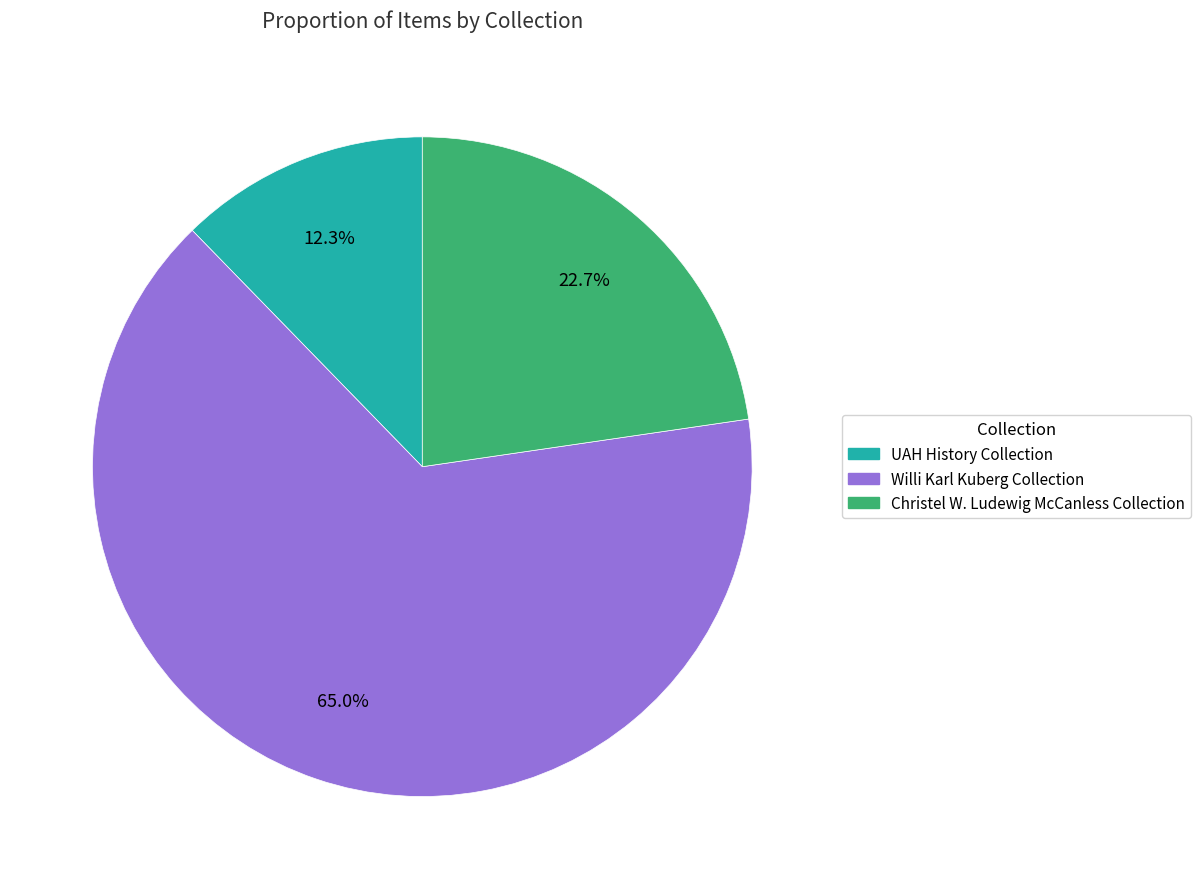

What is the ratio of the value at UAH History Collection to the value at Christel W. Ludewig McCanless Collection?

0.5